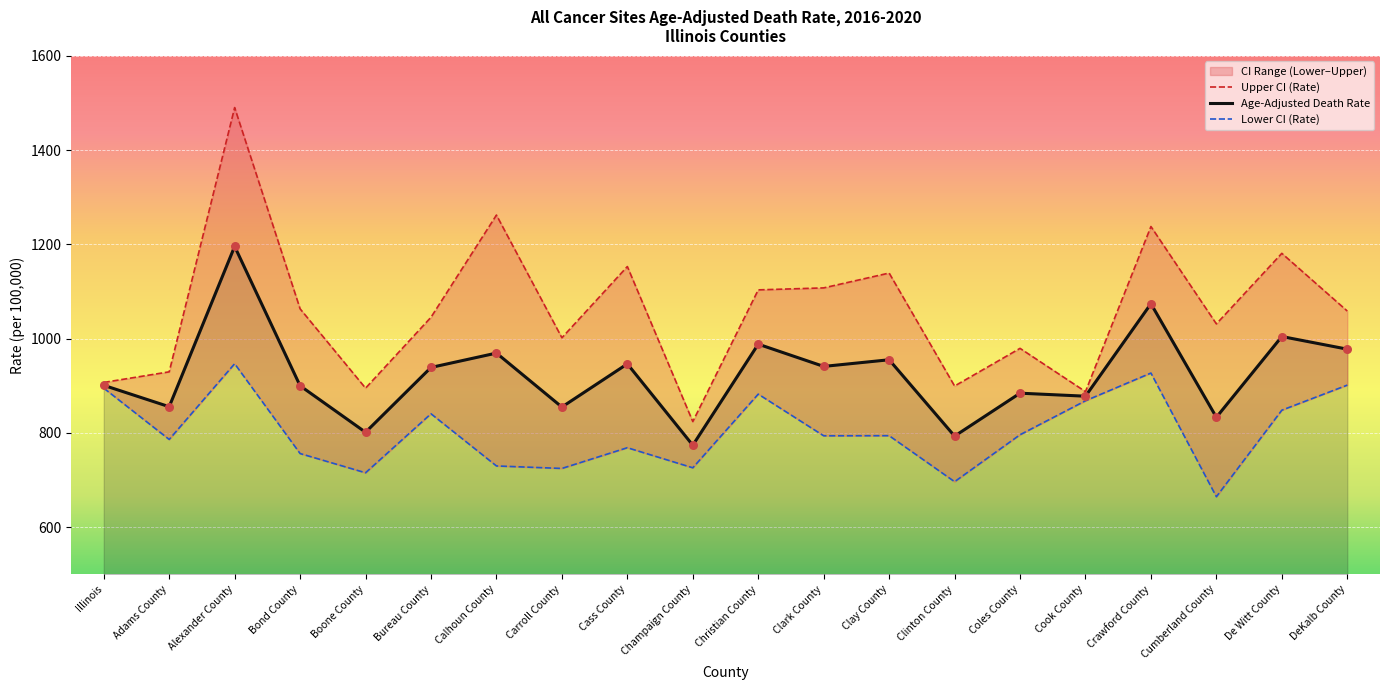

Which series has the largest total across all categories?

Upper CI (Rate)